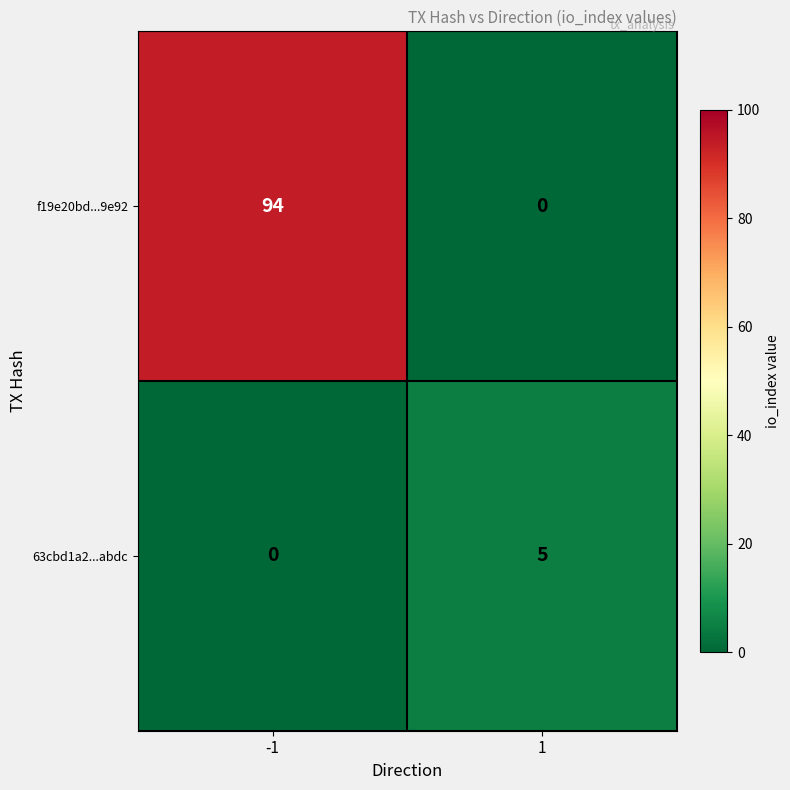

What is the sum of all 63cbd1a2...abdc values?

5